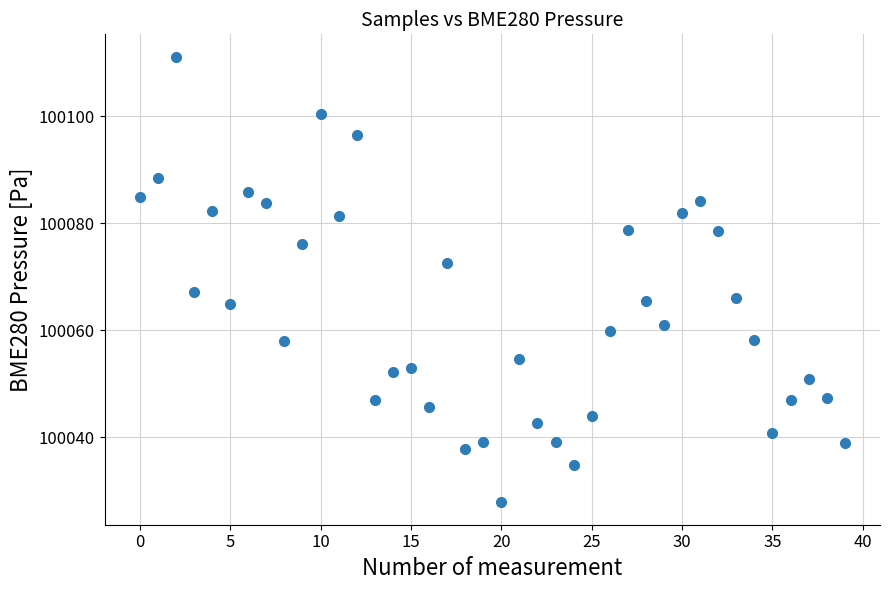

What is the range of Y values (max minus min)?

83.3